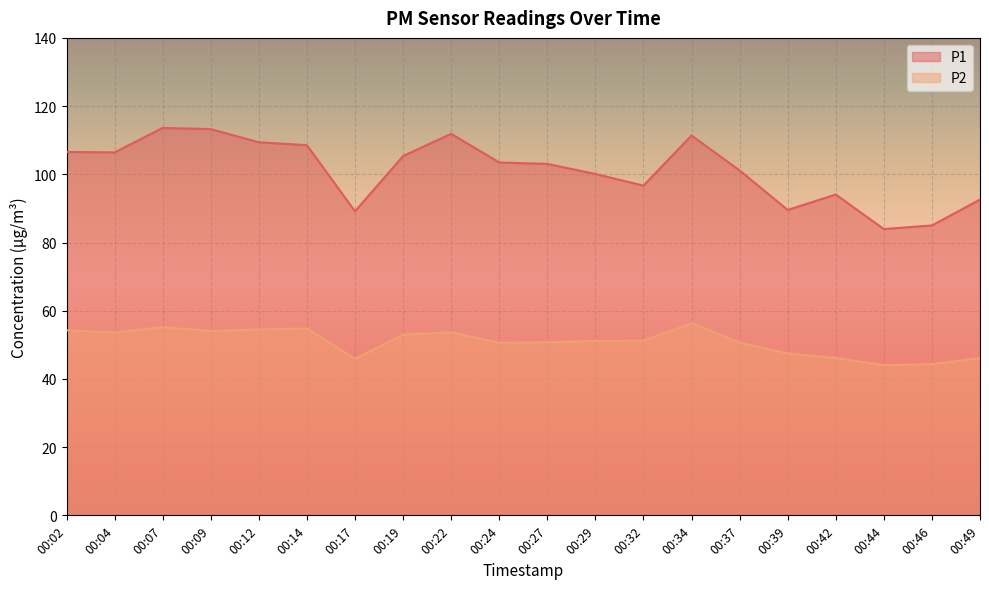

How many values in the P1 series exceed 103?

11